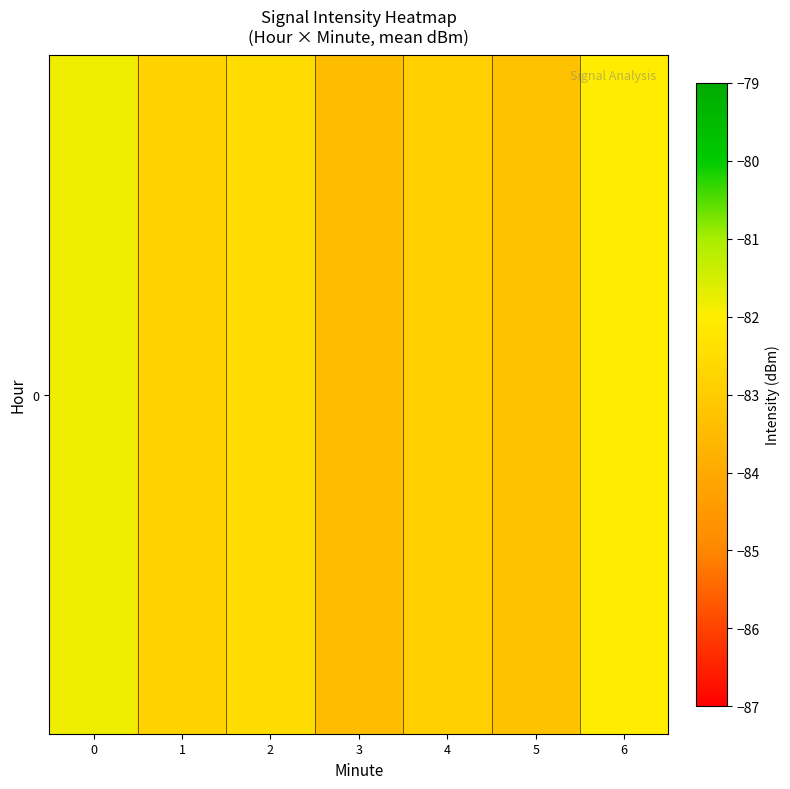

What is the sum of the values at 5 and 3?

-166.7